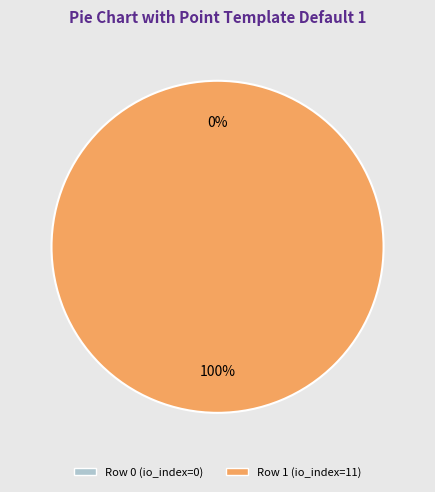

Which slice is the smallest?

Row 0 (io_index=0)